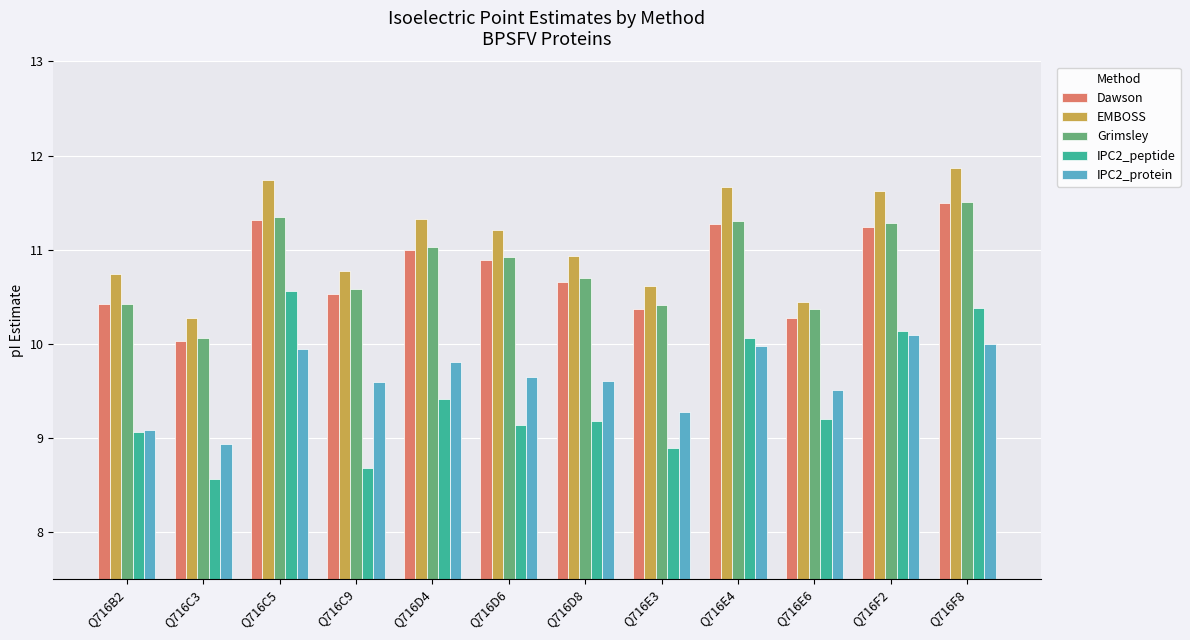

Which series has the largest total across all categories?

EMBOSS